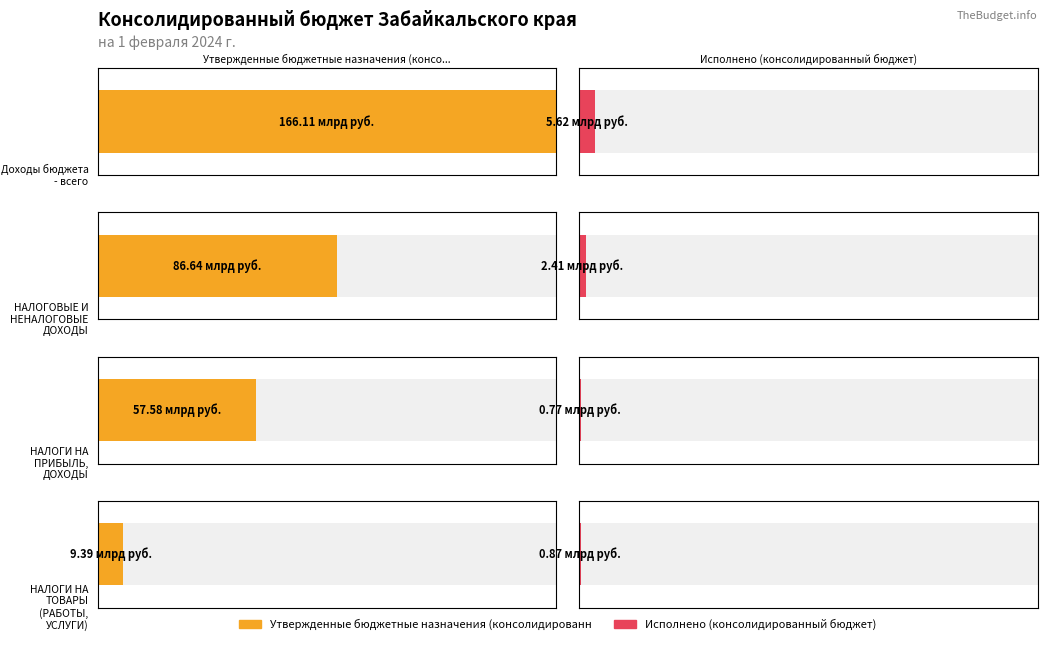

What is the highest value of the Исполнено (консолидированный бюджет) series?

5624059980.7